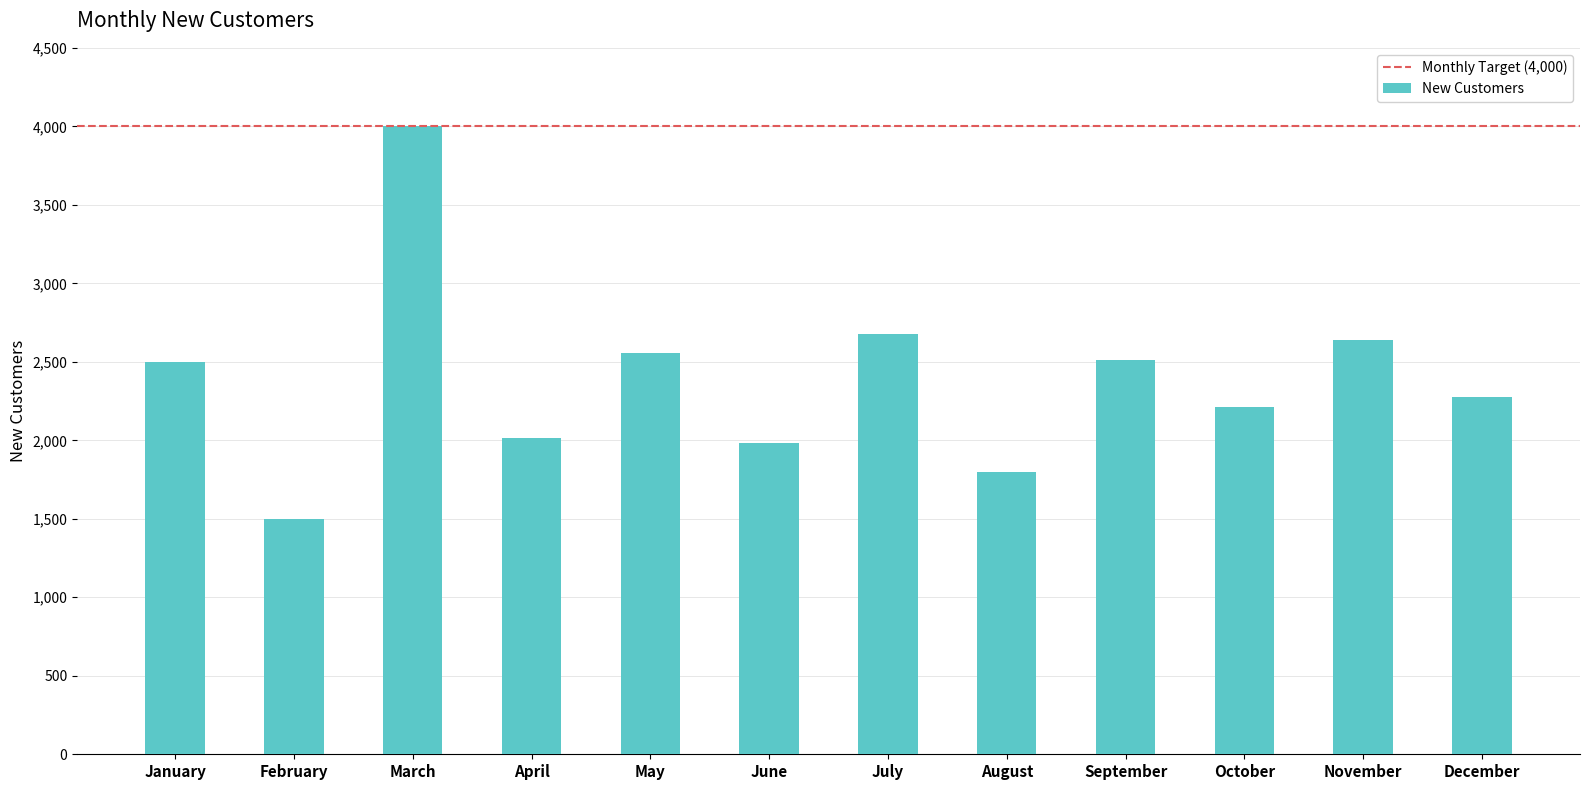

At which label is the value closest to 2750?

July